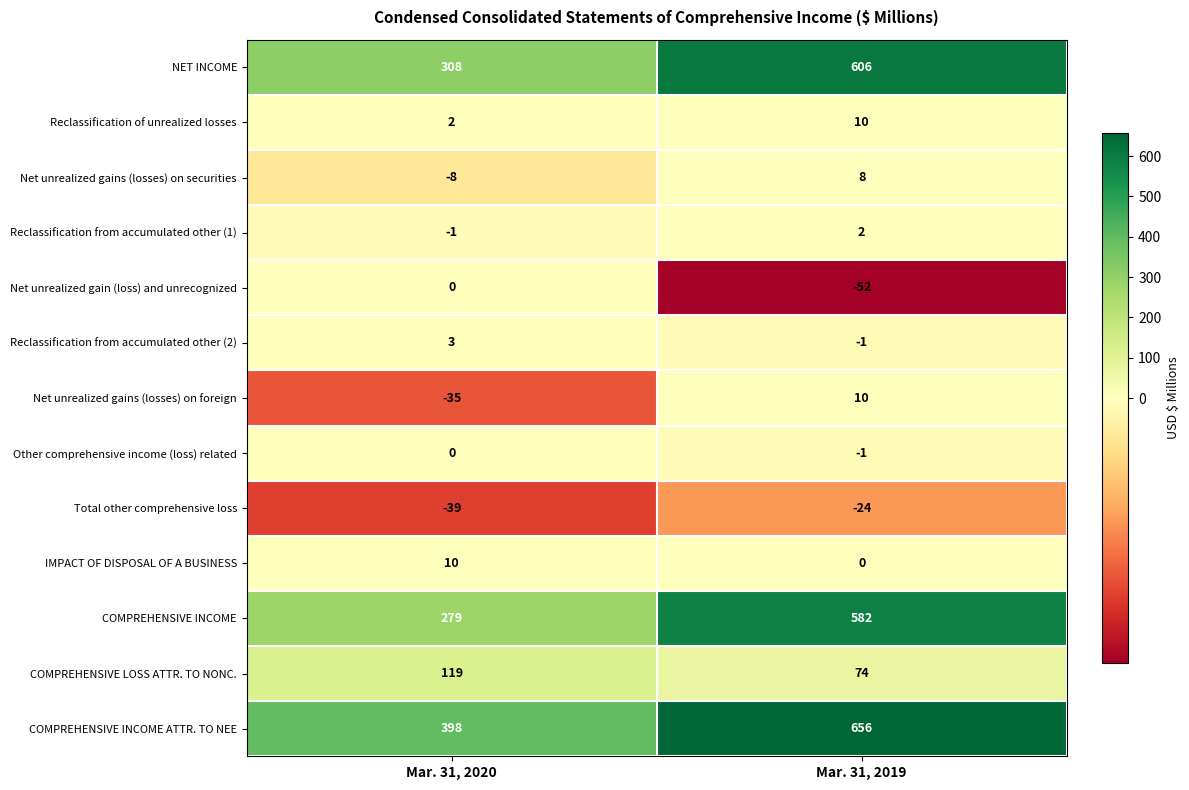

How many data points in Net unrealized gains (losses) on foreign are less than 10?

1